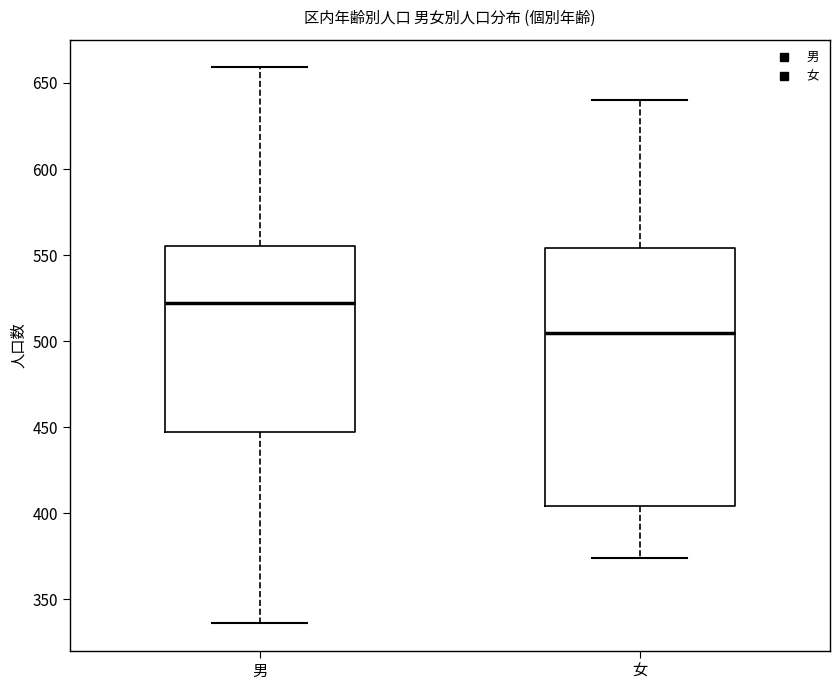

Which box is the tallest, from its lower edge to its upper edge?

女